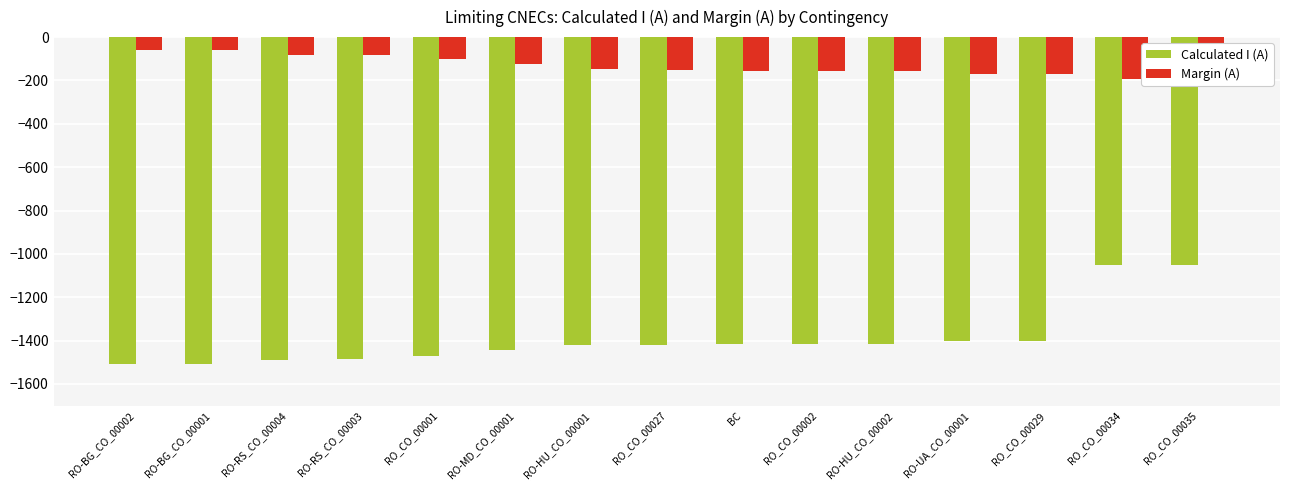

What is the spread (max minus min) of values at RO_CO_00034?

858